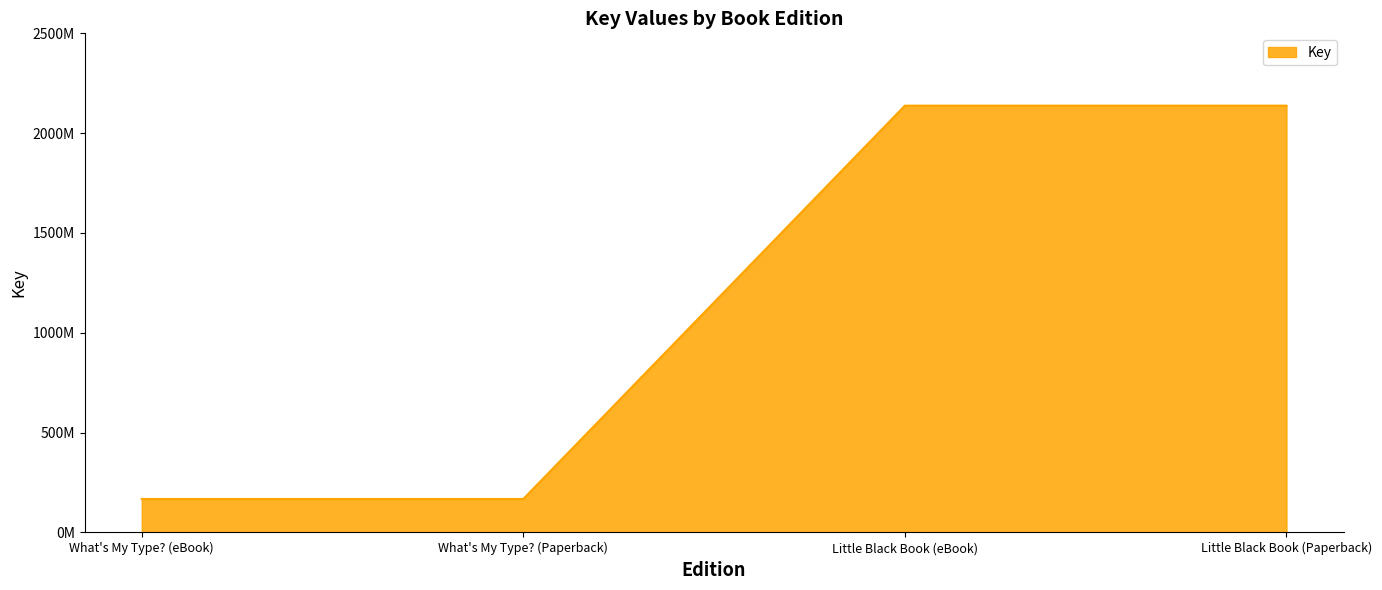

What is the value of the 2nd point from the left?

167745602